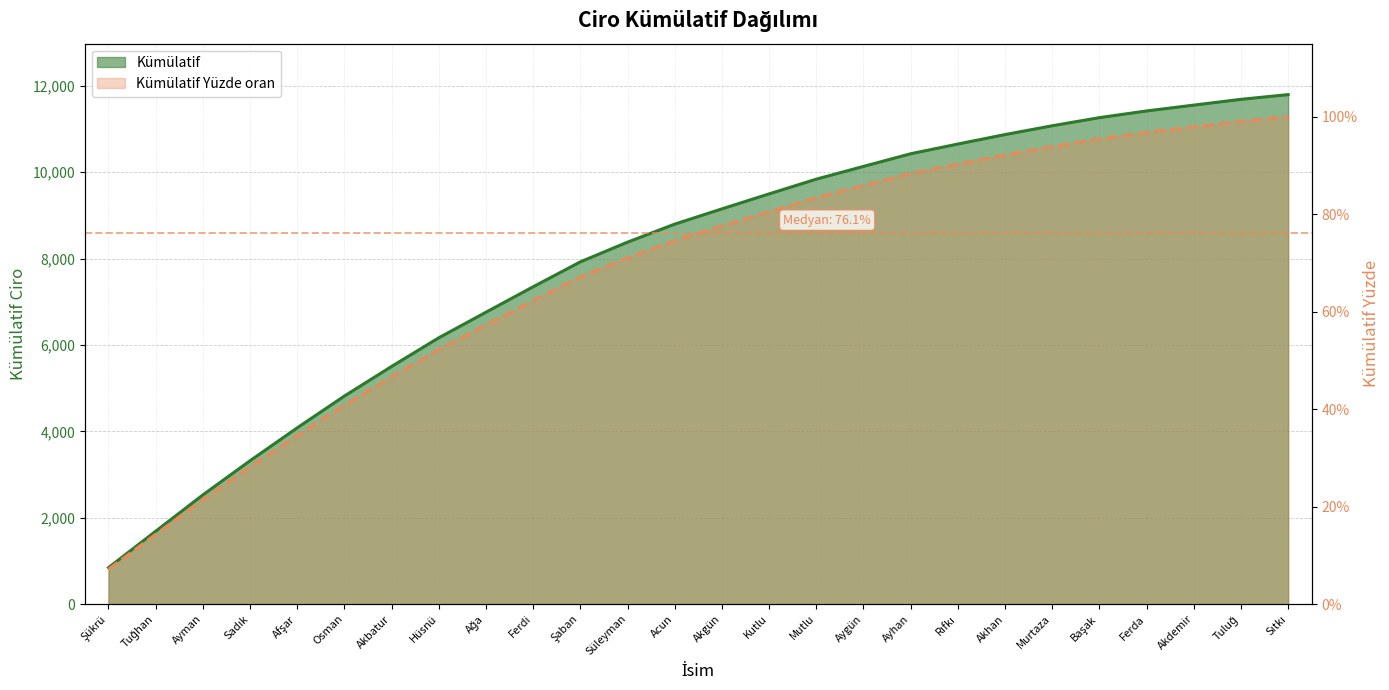

How many lines are shown in the chart?

2